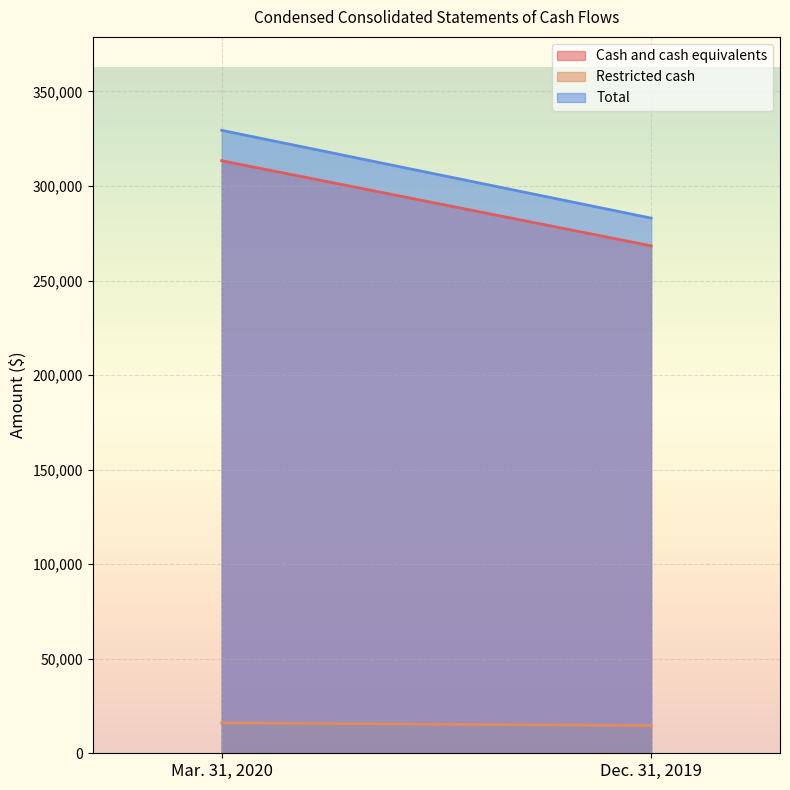

At which category is the sum across all series the highest?

Mar. 31, 2020